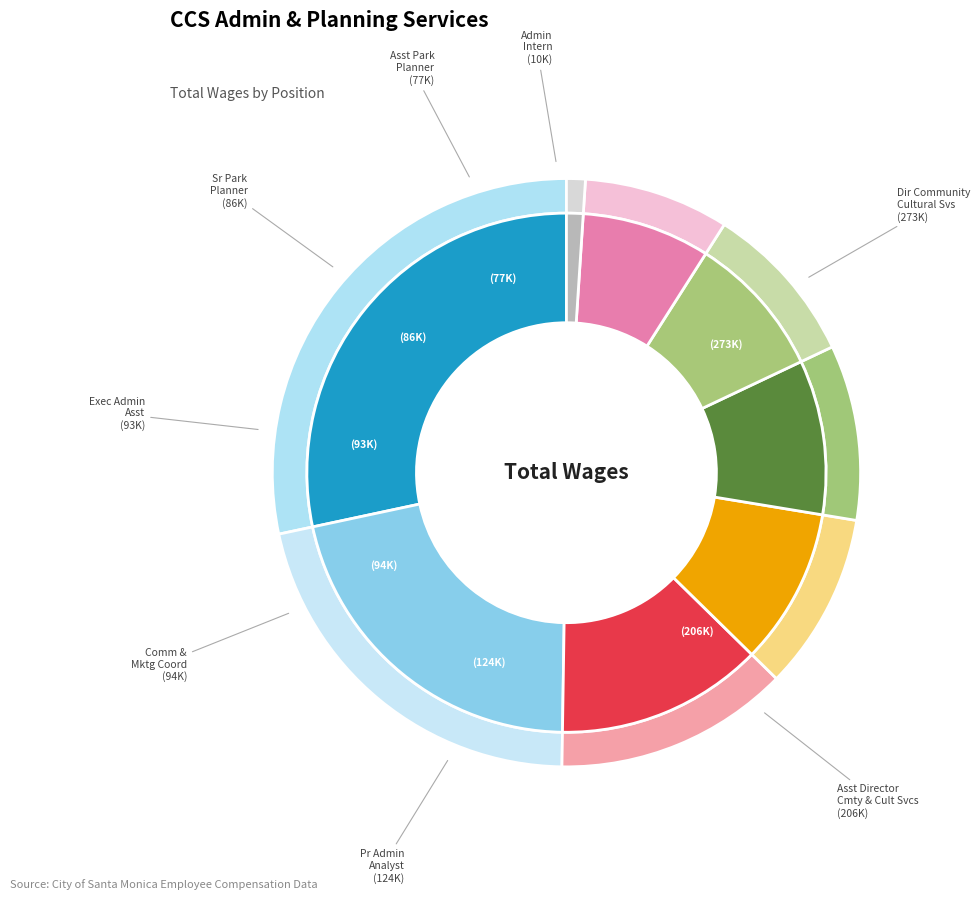

Which slice is the smallest?

Admin Intern